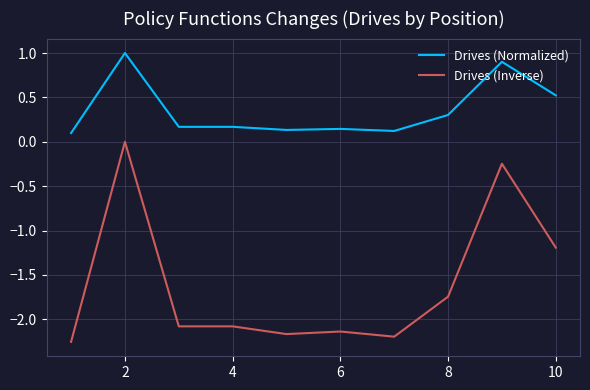

Rank the series by their maximum value, from highest to lowest.

Drives (Normalized), Drives (Inverse)